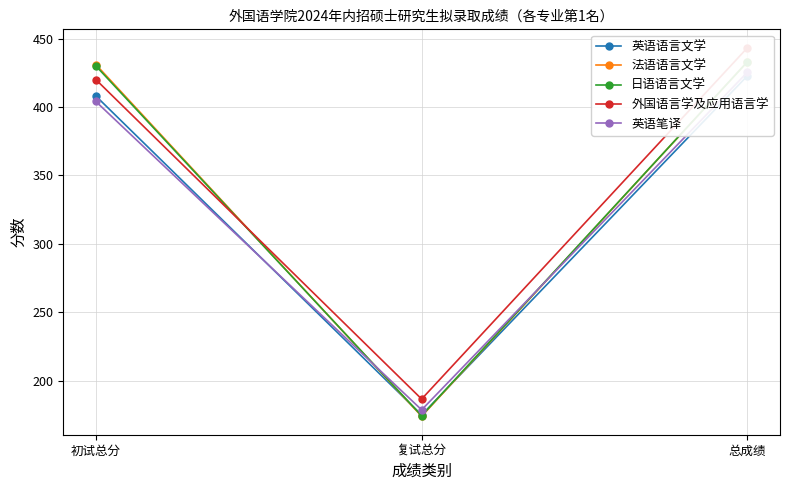

List the series in order of their peak value, highest first.

外国语言学及应用语言学, 法语语言文学, 日语语言文学, 英语笔译, 英语语言文学